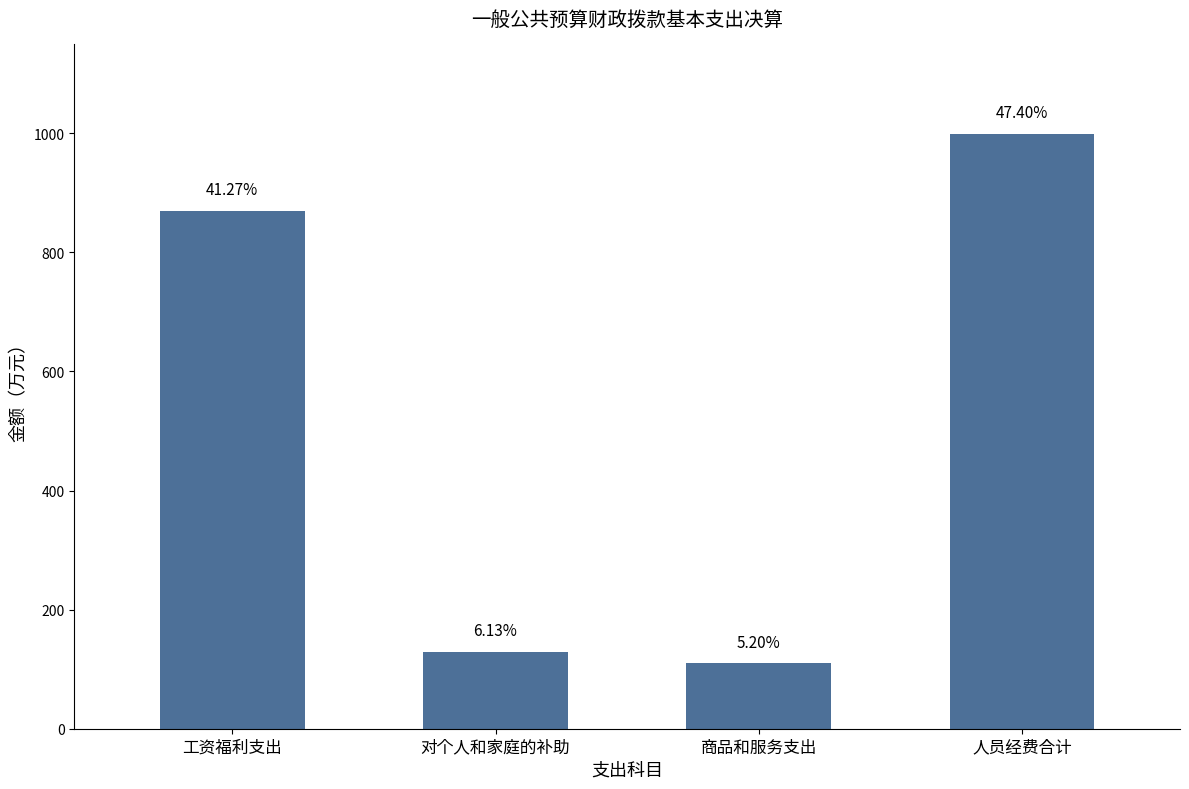

Reading left to right, transcribe all the data shown in this chart.

870.1	129.3	109.6	999.4